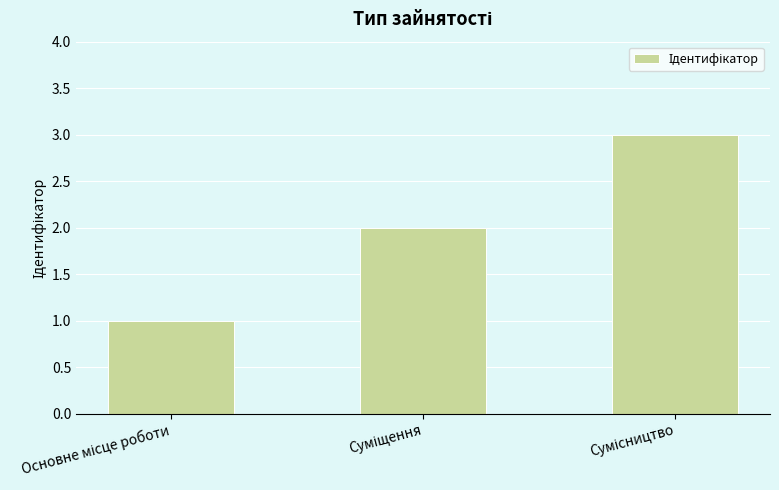

What is the minimum value shown in the chart?

1